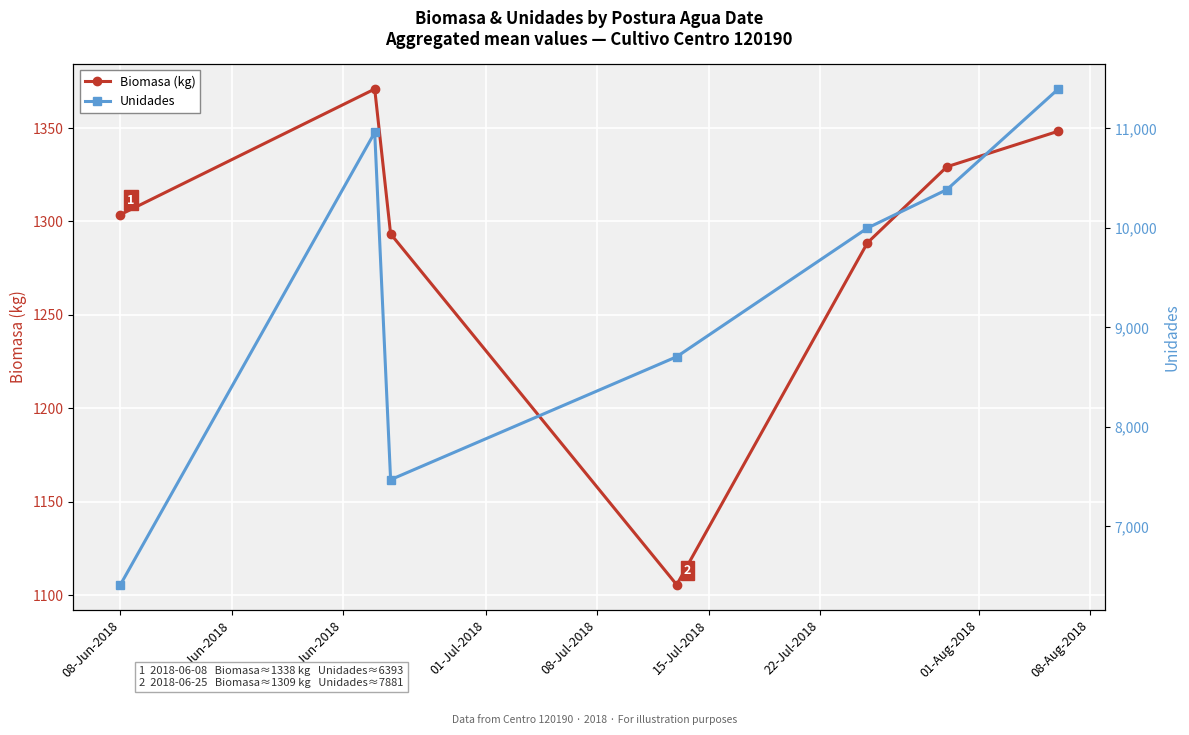

What is the highest value of the Biomasa (kg) series?

1370.9